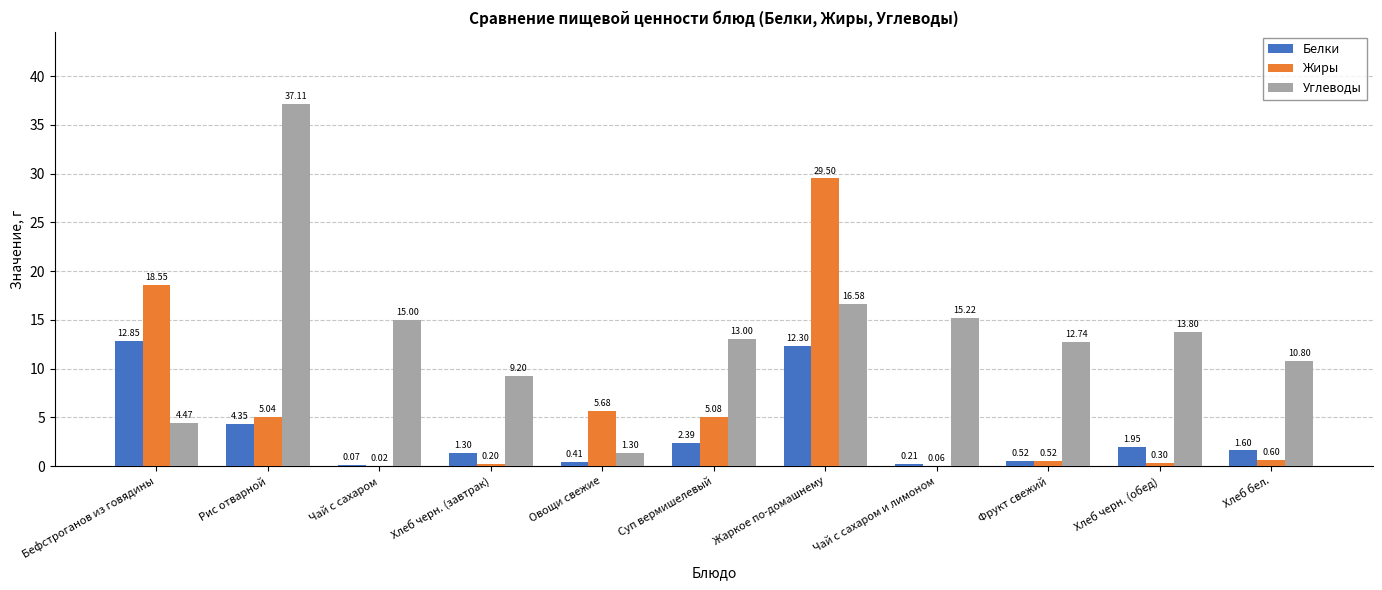

Which series has the largest total across all categories?

Углеводы